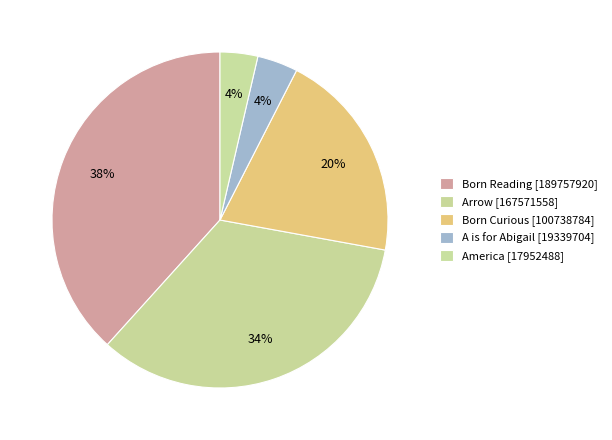

What is the smallest slice in the pie chart?

America